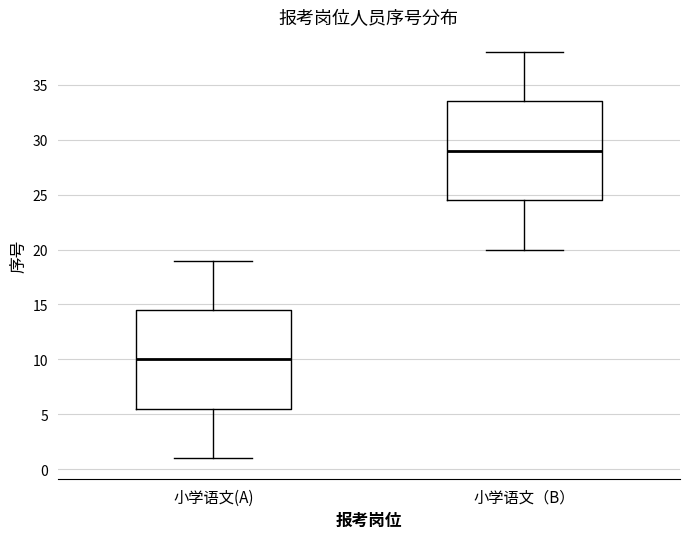

Reading left to right, read every box against the y-axis: the position of its median line, the range the box covers, and the ends of its whiskers. The values are not printed on the chart, so give them approximately, as read against the axis.

小学语文(A): median 10.0, box 5.5 to 14.5, whiskers 1.0 to 19.0
小学语文（B）: median 29.0, box 24.5 to 33.5, whiskers 20.0 to 38.0